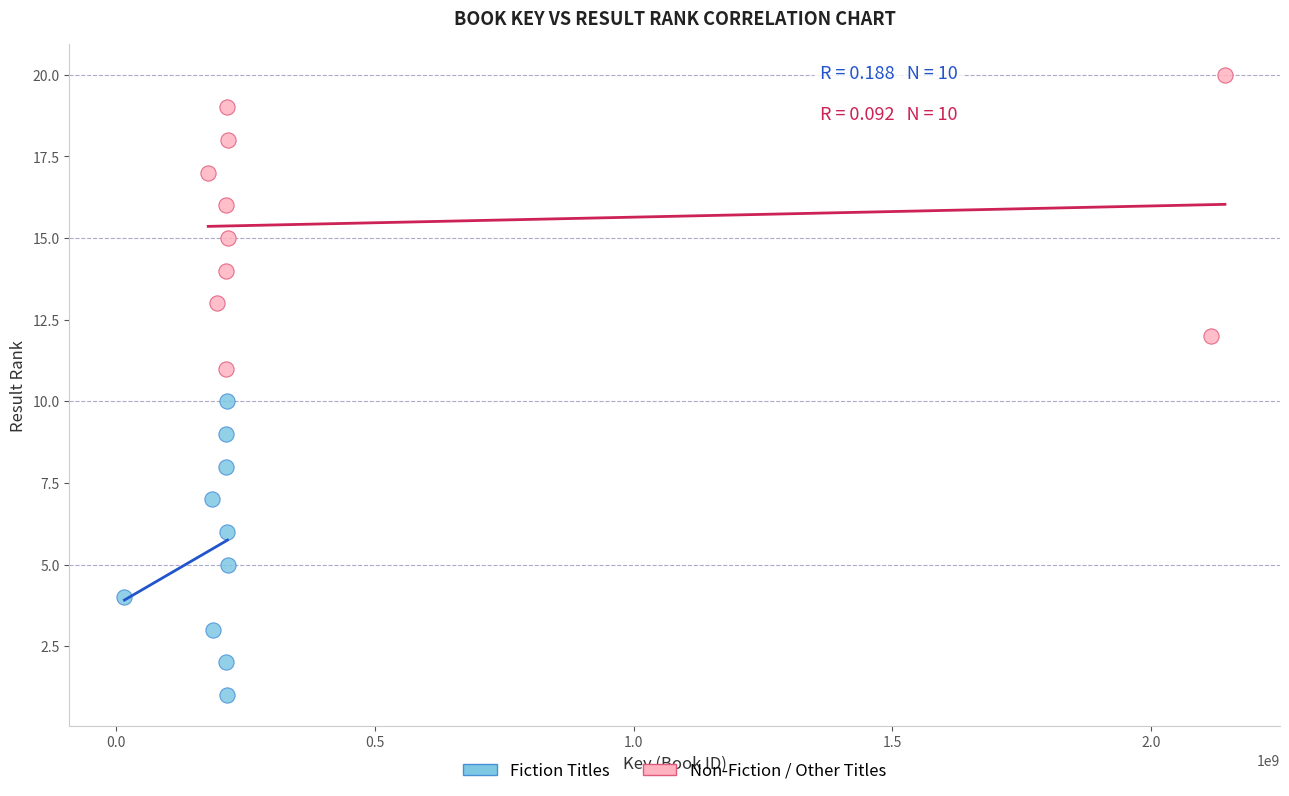

Which series contains the lowest Y value?

Fiction Titles